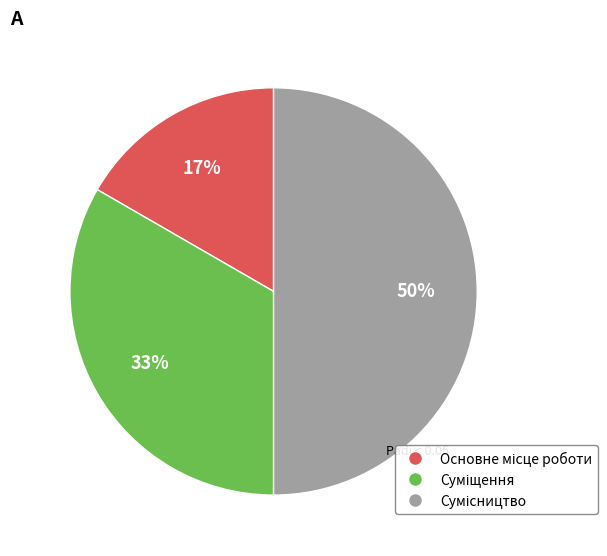

To the nearest percent, what is the average slice percentage?

33%